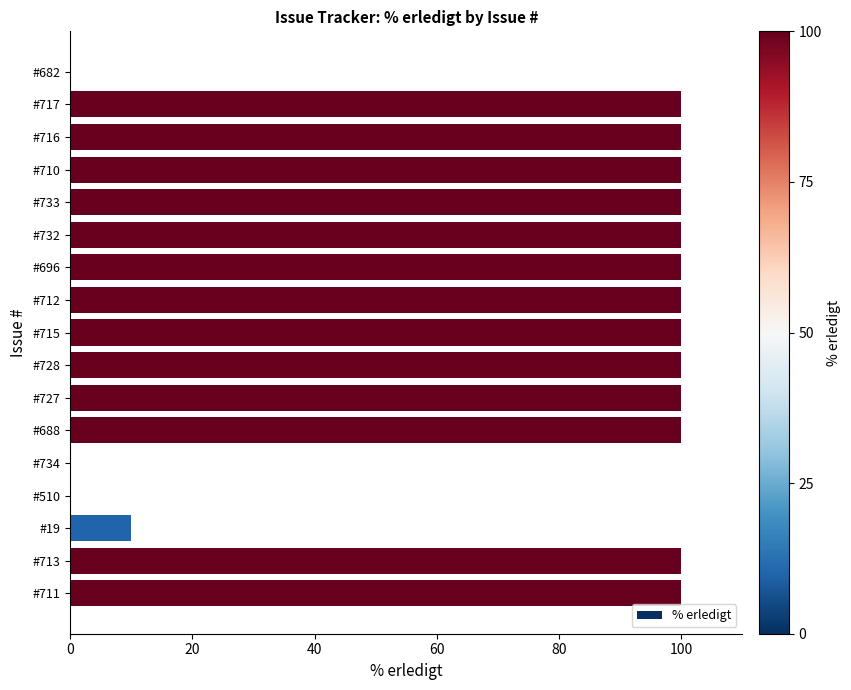

Where is the data nearest to the value 50?

#19